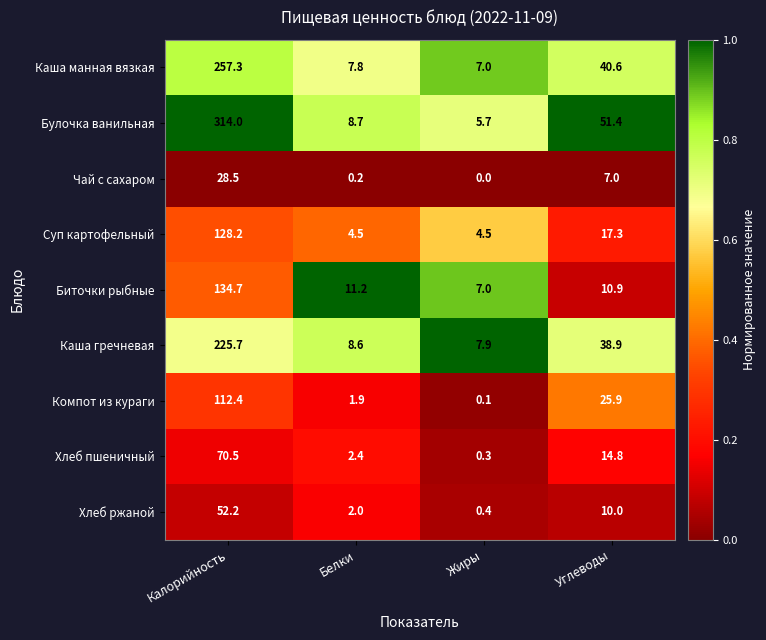

The Каша манная вязкая series shows 11.7 at Углеводы. True or false?

False